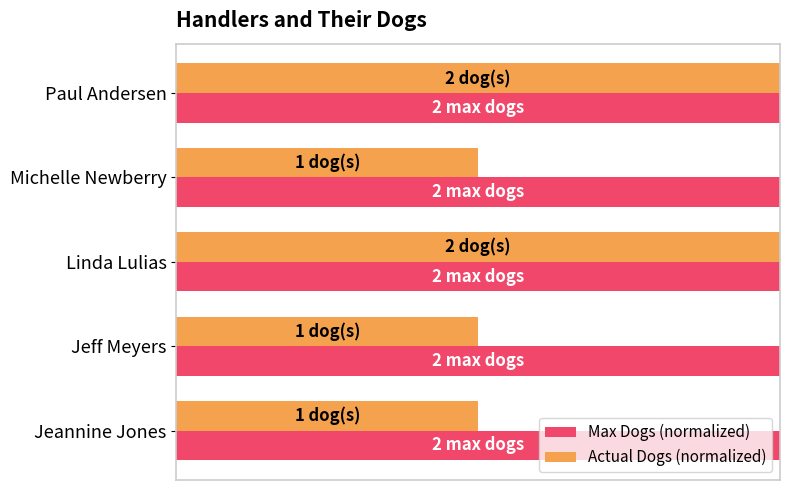

What are all the series names shown in the legend?

Max Dogs (normalized), Actual Dogs (normalized)